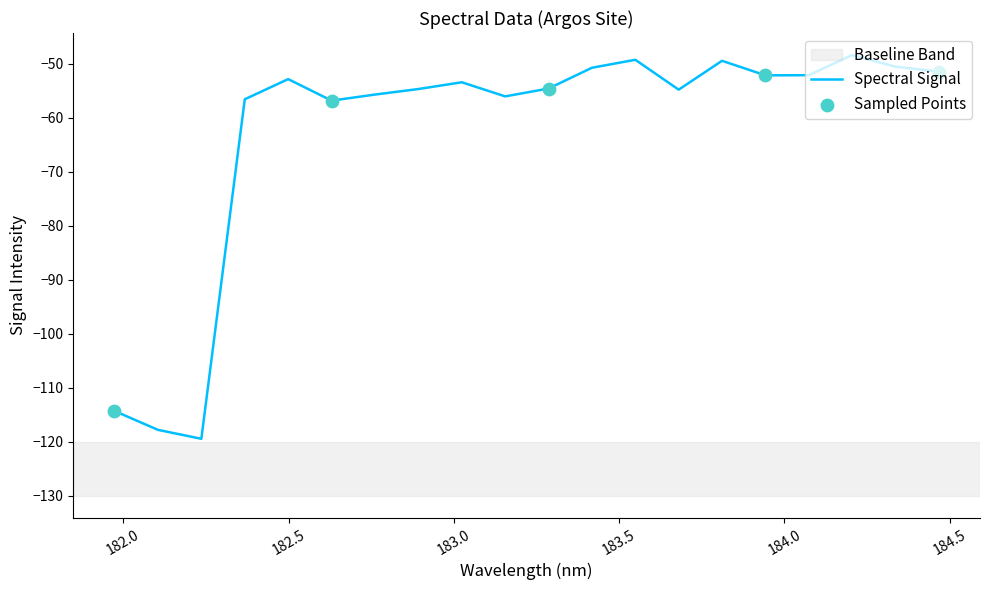

What is the minimum value shown in the chart?

-119.4